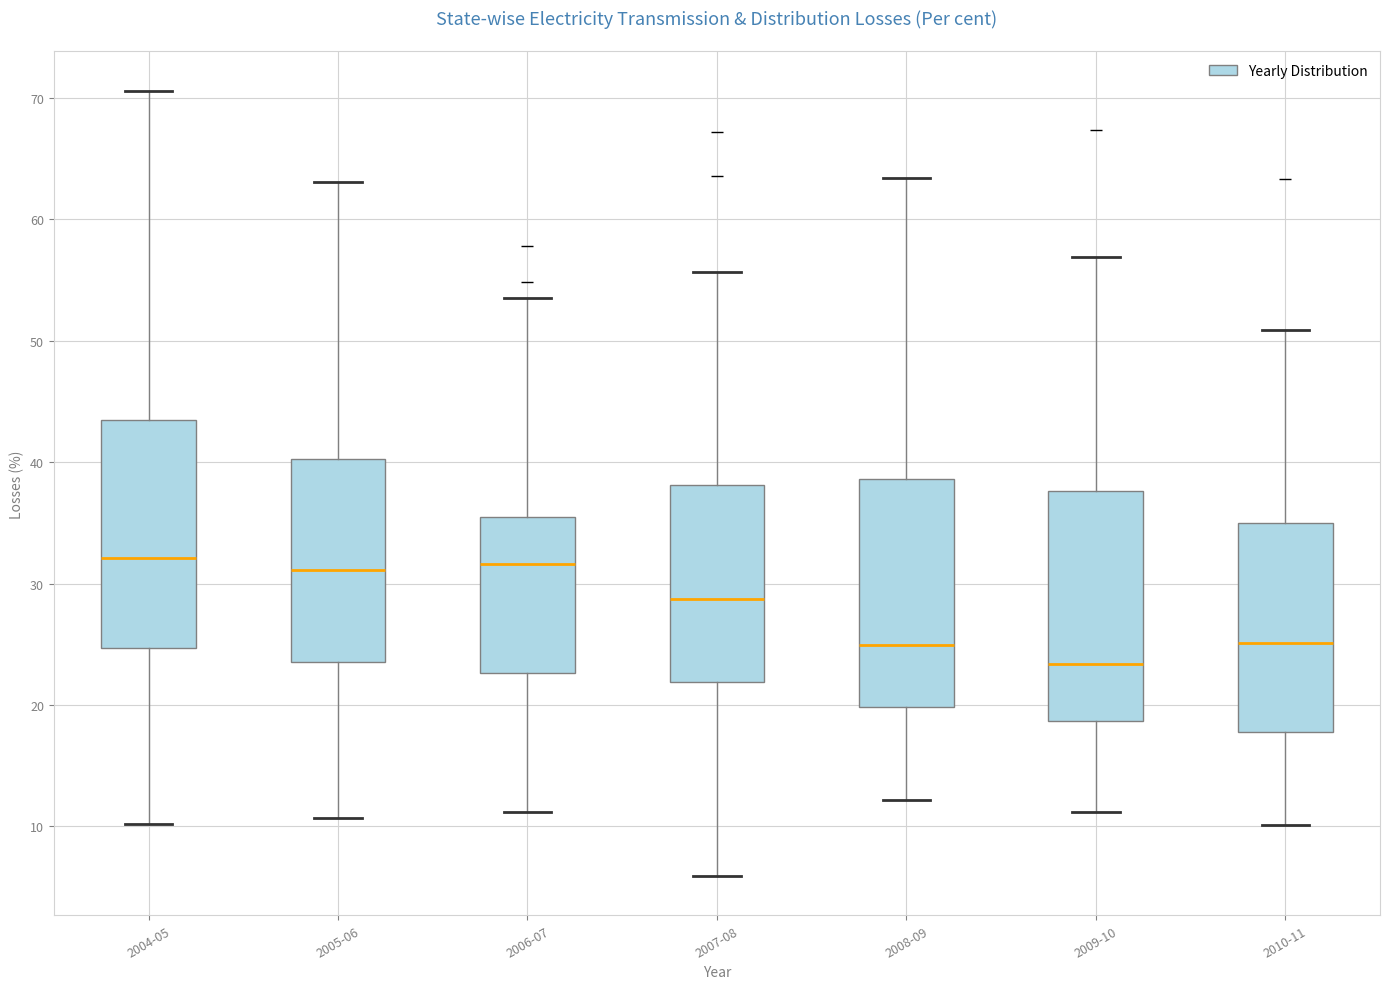

Which box has the lowest median line?

2009-10